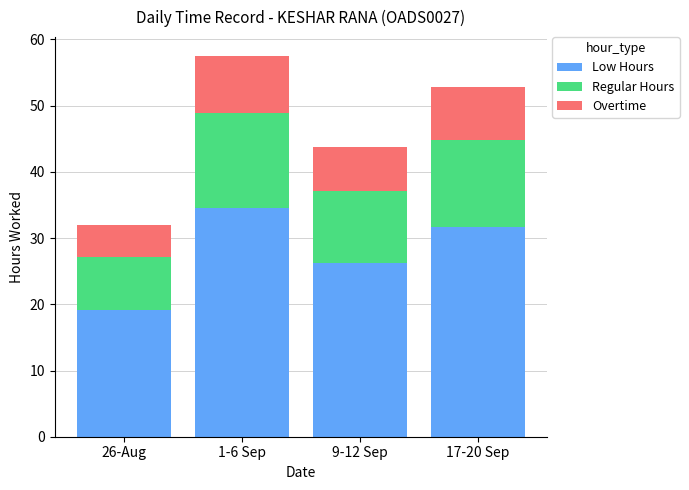

What is the total value across all series at 26-Aug?

31.9